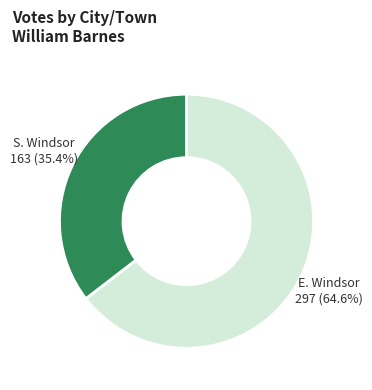

To the nearest percent, what is the average slice percentage?

50%